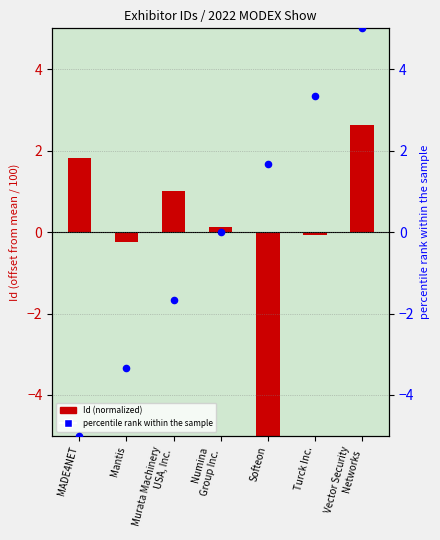

Which series contains the lowest Y value?

Id (normalized)